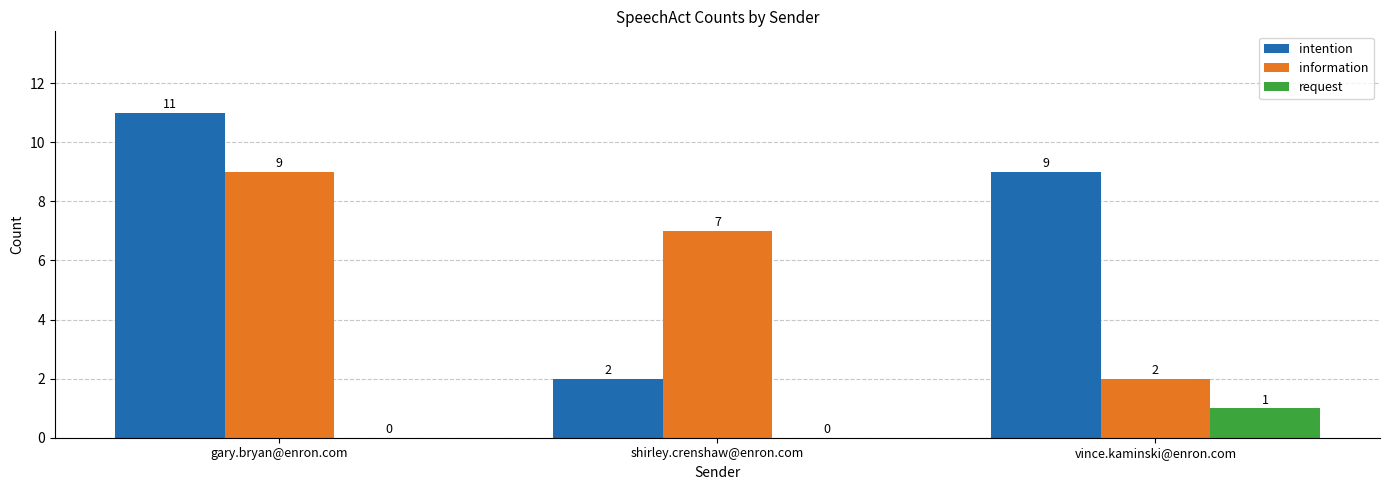

At which category is the sum across all series the highest?

gary.bryan@enron.com